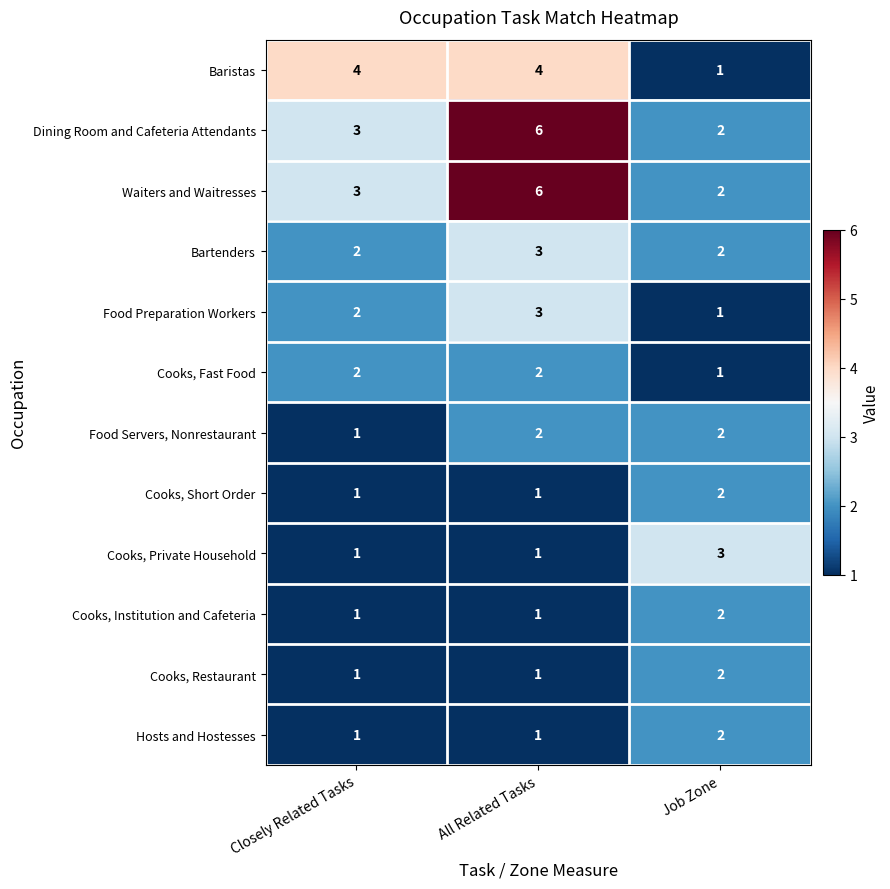

The value of Baristas at Job Zone is 2. True or false?

False